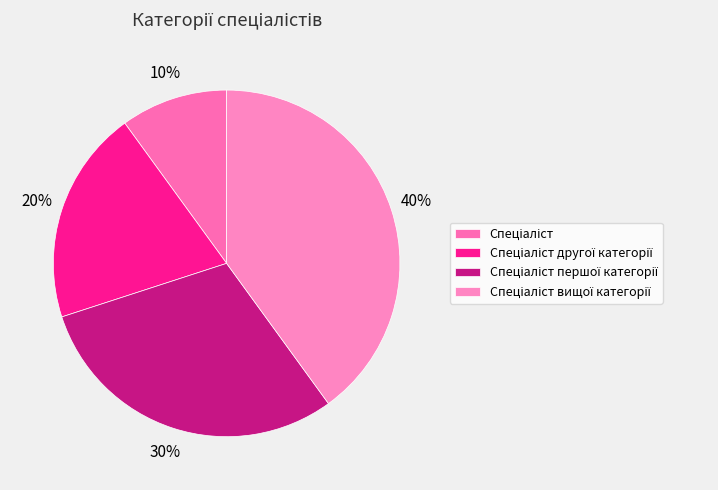

To the nearest percent, what portion does Спеціаліст другої категорії represent?

20%